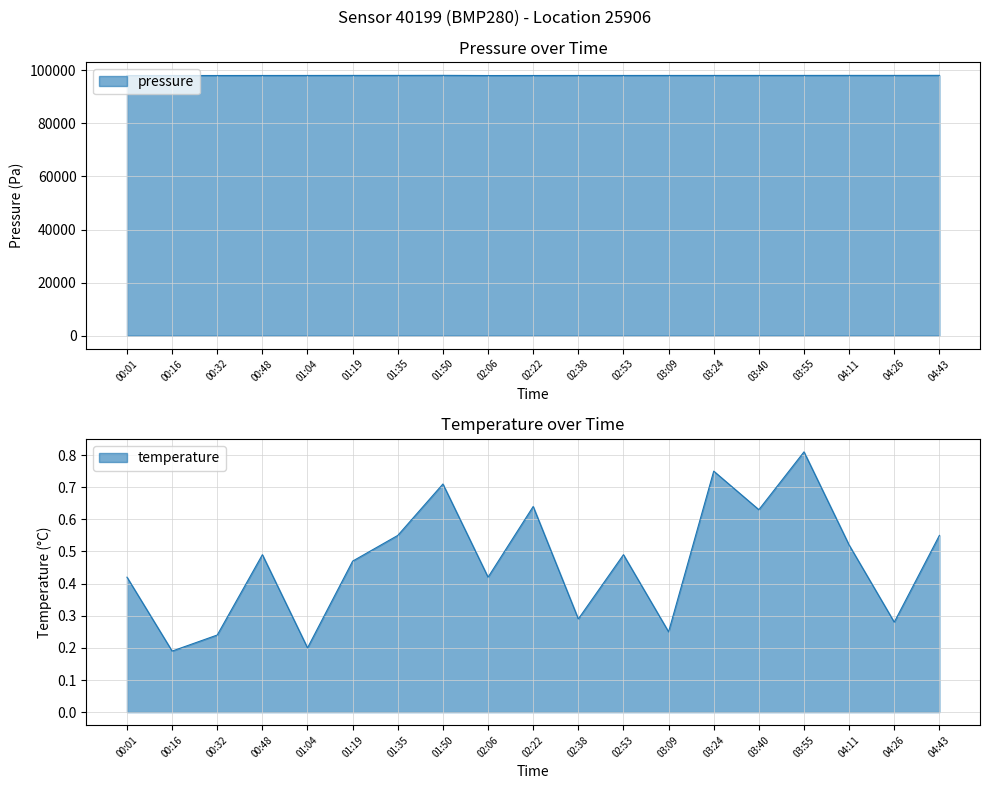

Reading left to right, extract all data points from this chart.

pressure: 98026.4	98032.5	98037.8	98049.0	98058.6	98076.1	98078.9	98098.0	98026.4	98042.7	98052.2	98057.0	98062.4	98065.8	98070.5	98072.4	98082.6	98078.1	98094.9
temperature: 0.4	0.2	0.2	0.5	0.2	0.5	0.6	0.7	0.4	0.6	0.3	0.5	0.2	0.8	0.6	0.8	0.5	0.3	0.6